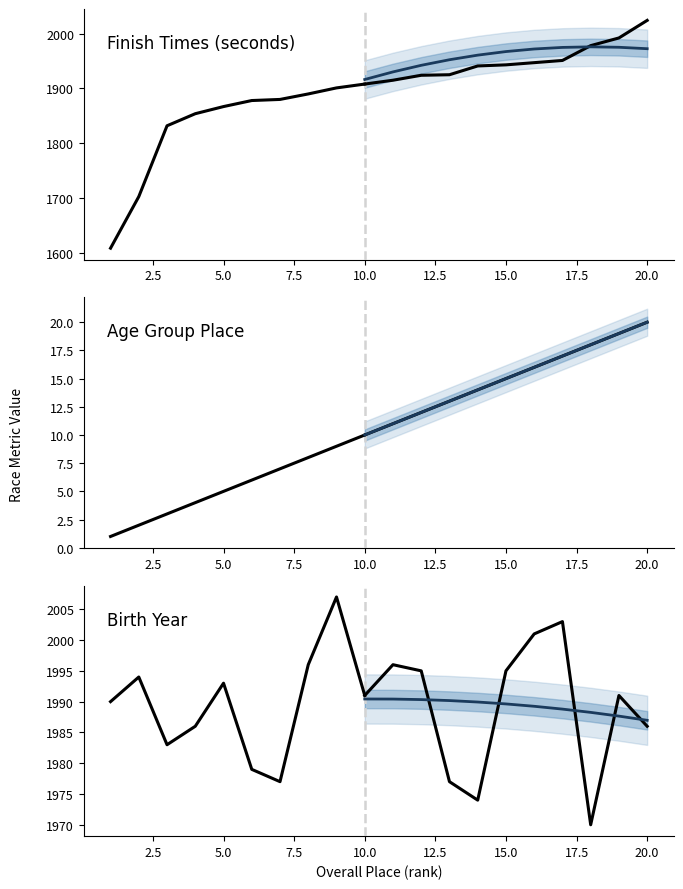

Does the chart have visible grid lines?

No